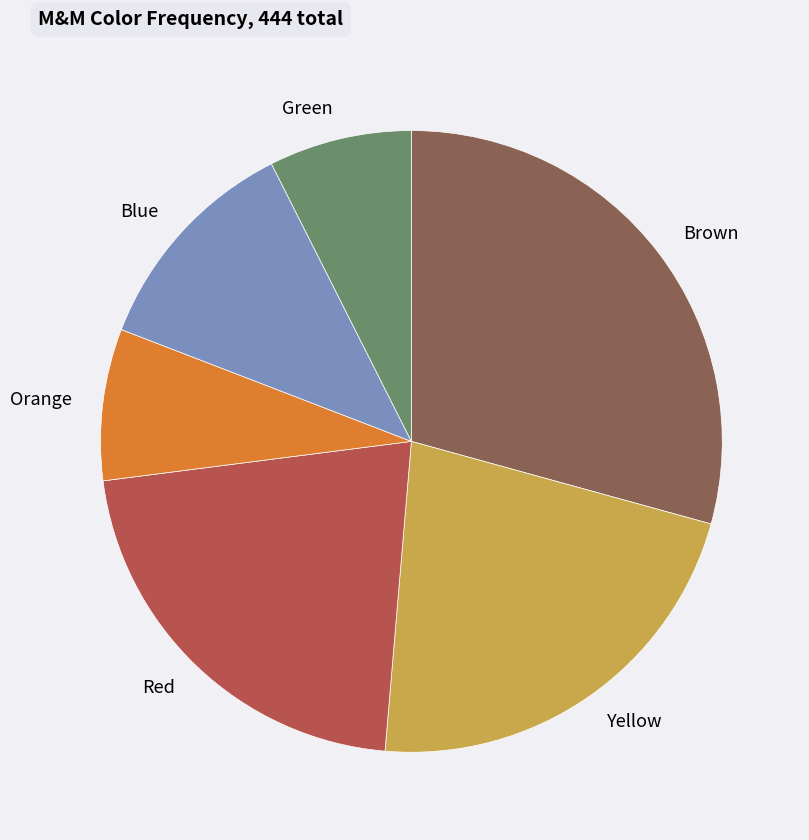

Does any single category account for the majority?

No